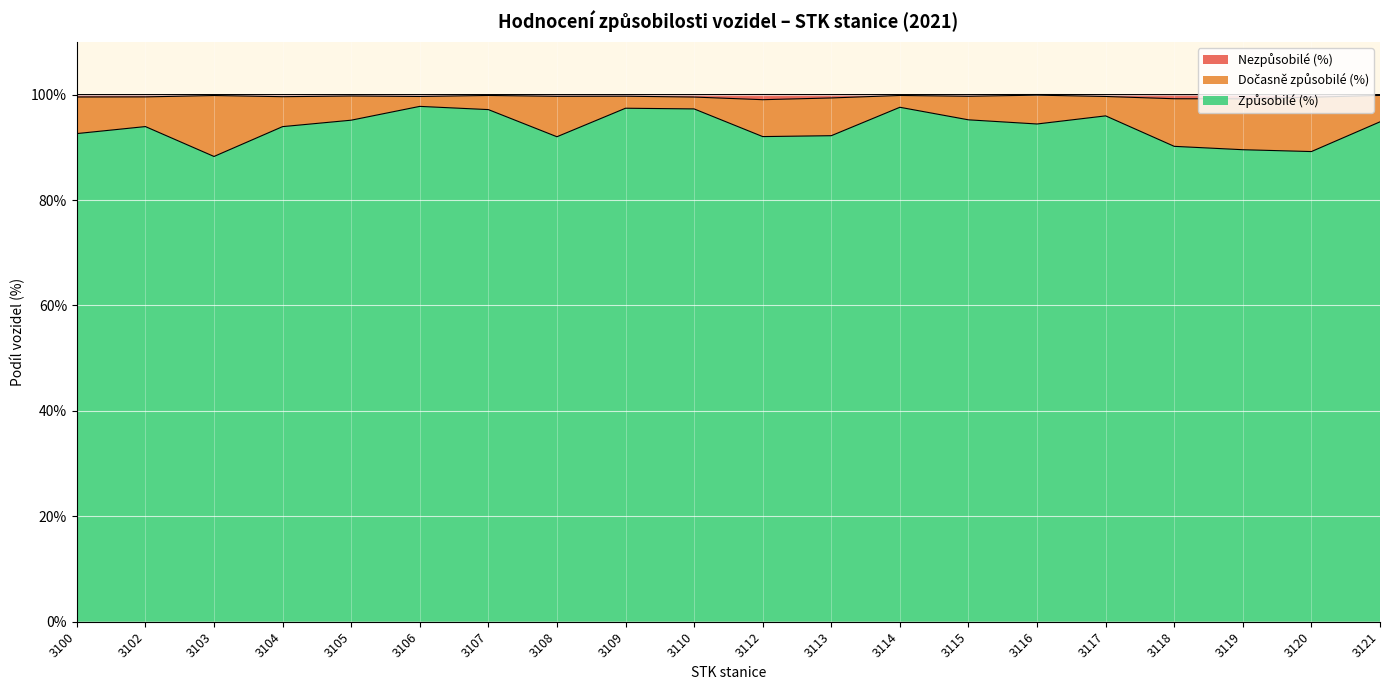

At which label does Způsobilé (%) reach its minimum?

3103